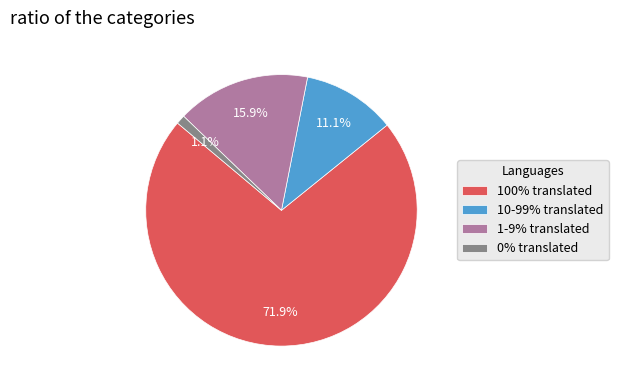

Does any single category account for the majority?

Yes